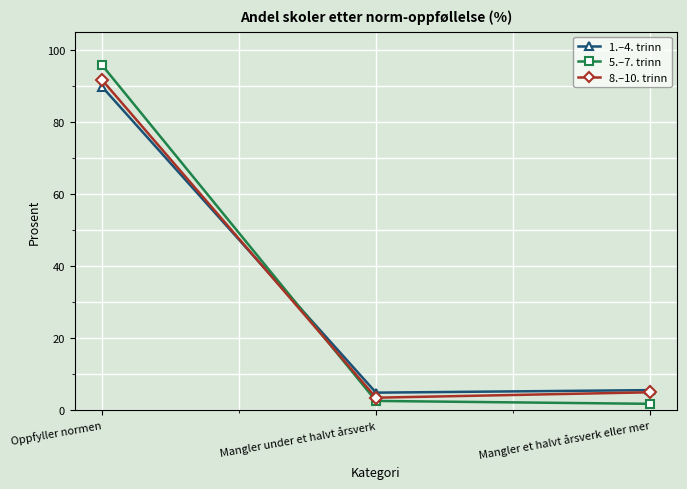

How many categories are shown in the chart?

3